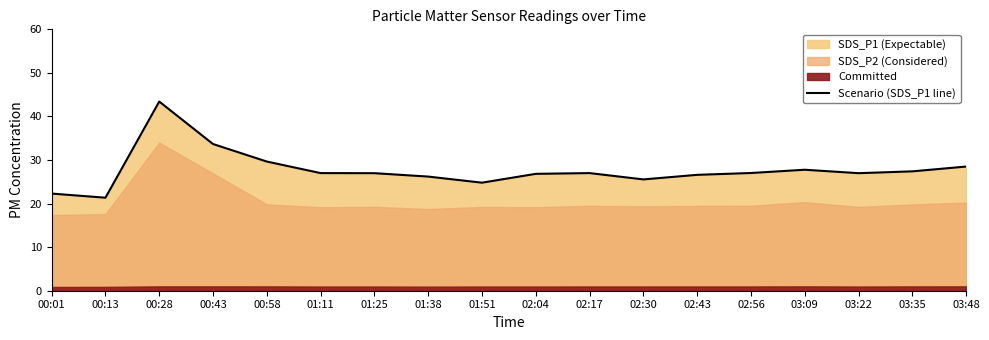

What is the greatest value displayed?

43.4